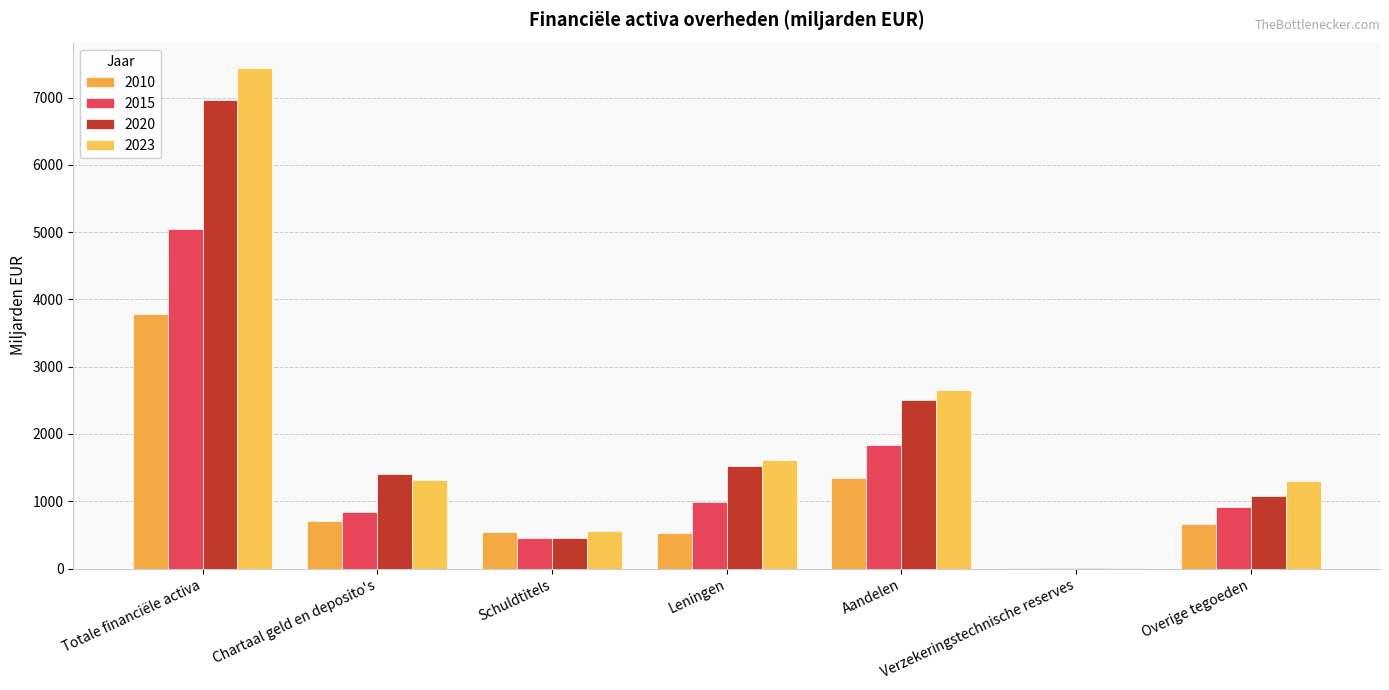

Are the bars grouped side by side (vs. stacked)?

Yes